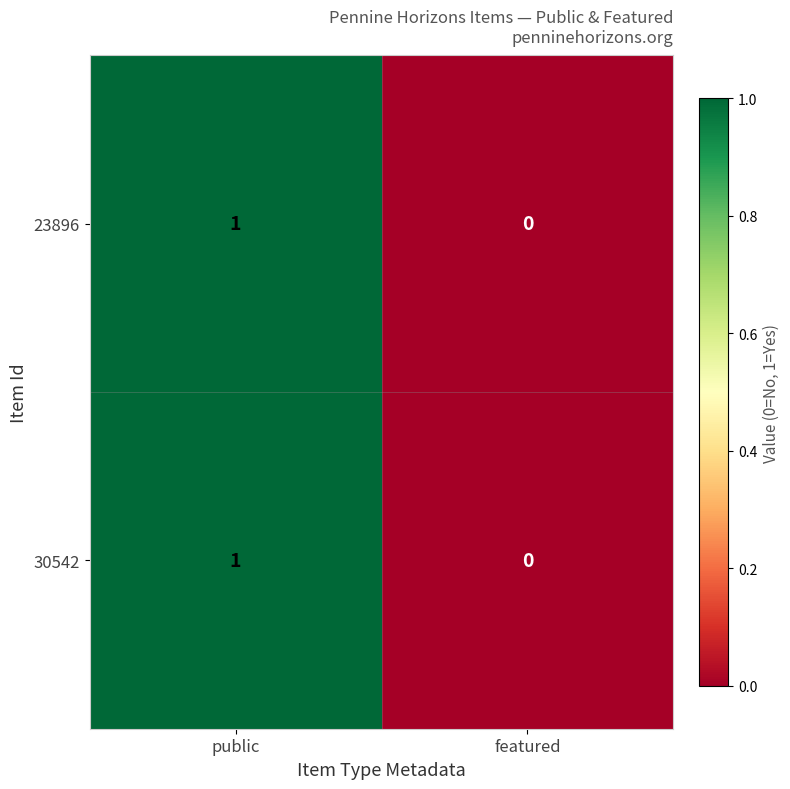

The 23896 series shows 0 at featured. True or false?

True